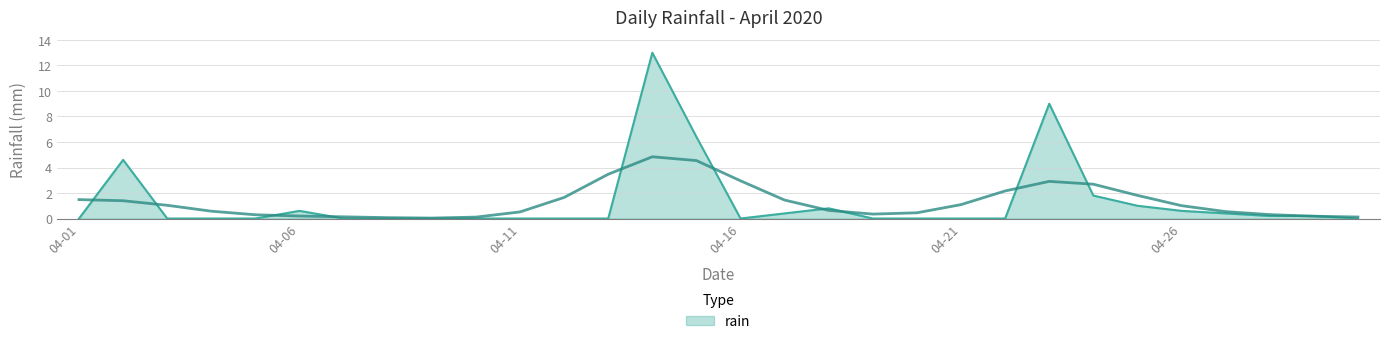

The value of rain at 04-21 is 0.0. True or false?

True